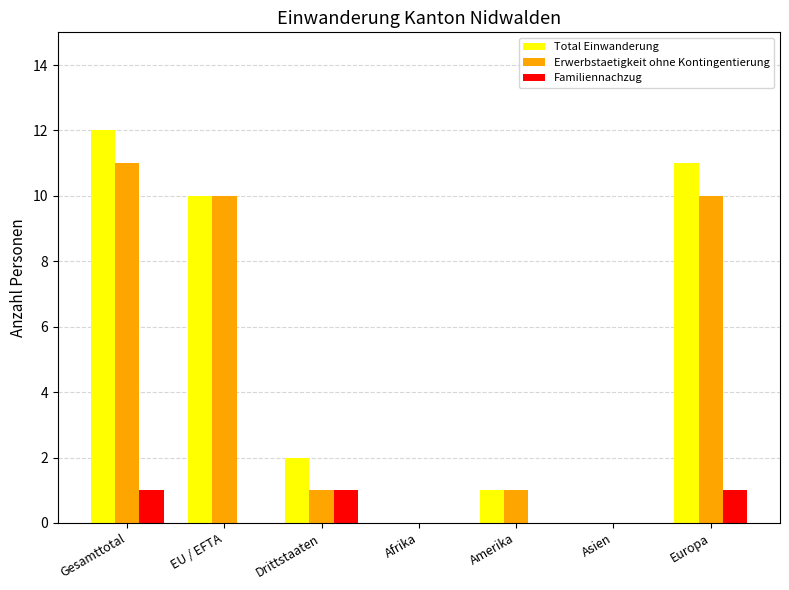

Reading left to right, what are all the values shown in this chart?

Total Einwanderung: Gesamttotal=12	EU / EFTA=10	Drittstaaten=2	Afrika=0	Amerika=1	Asien=0	Europa=11
Erwerbstaetigkeit ohne Kontingentierung: Gesamttotal=11	EU / EFTA=10	Drittstaaten=1	Afrika=0	Amerika=1	Asien=0	Europa=10
Familiennachzug: Gesamttotal=1	EU / EFTA=0	Drittstaaten=1	Afrika=0	Amerika=0	Asien=0	Europa=1